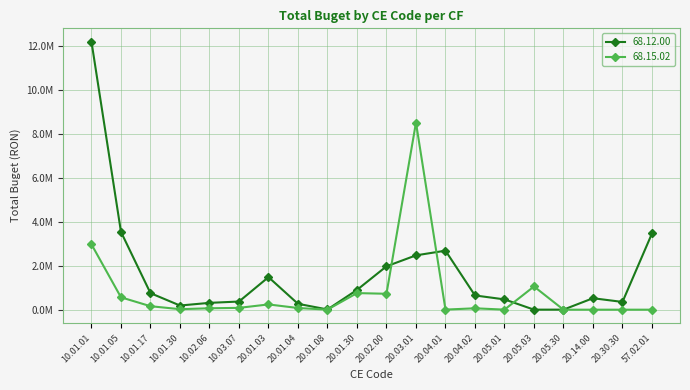

List the series in order of their peak value, lowest first.

68.15.02, 68.12.00